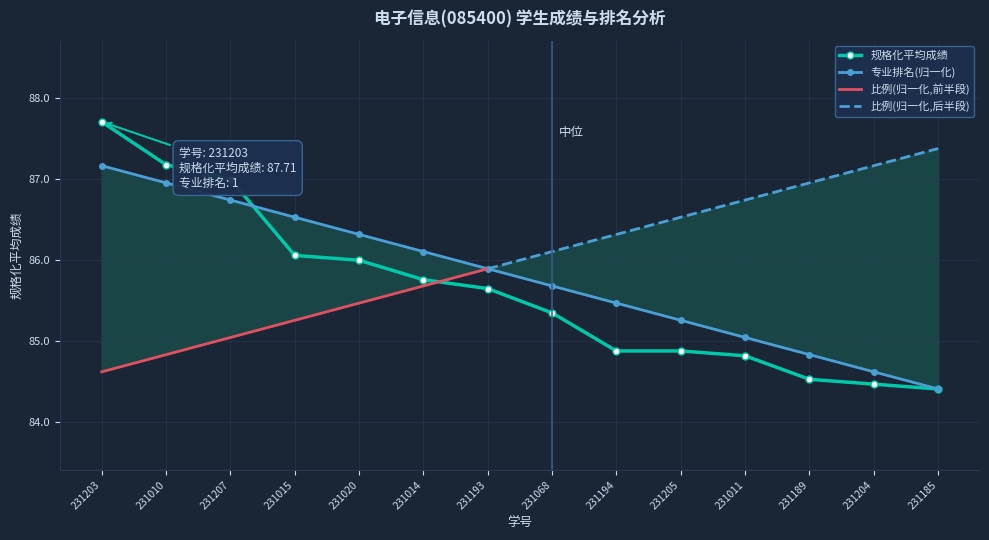

Reading left to right, what are all the values shown in this chart?

规格化平均成绩: 231203=87.7	231010=87.2	231207=87.0	231015=86.1	231020=86.0	231014=85.8	231193=85.7	231068=85.3	231194=84.9	231205=84.9	231011=84.8	231189=84.5	231204=84.5	231185=84.4
专业排名: 231203=87.2	231010=87.0	231207=86.7	231015=86.5	231020=86.3	231014=86.1	231193=85.9	231068=85.7	231194=85.5	231205=85.3	231011=85.0	231189=84.8	231204=84.6	231185=84.4